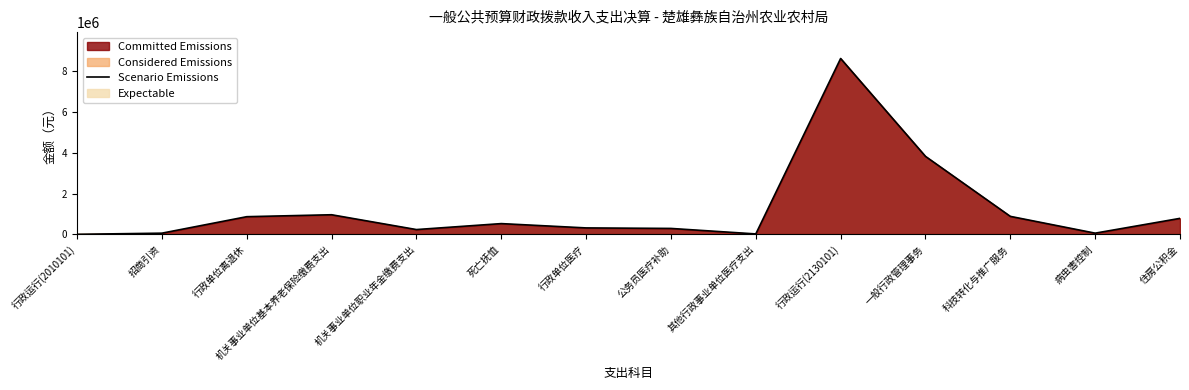

What is the difference between the values at 招商引资 and 行政运行(2010101)?

56293.5